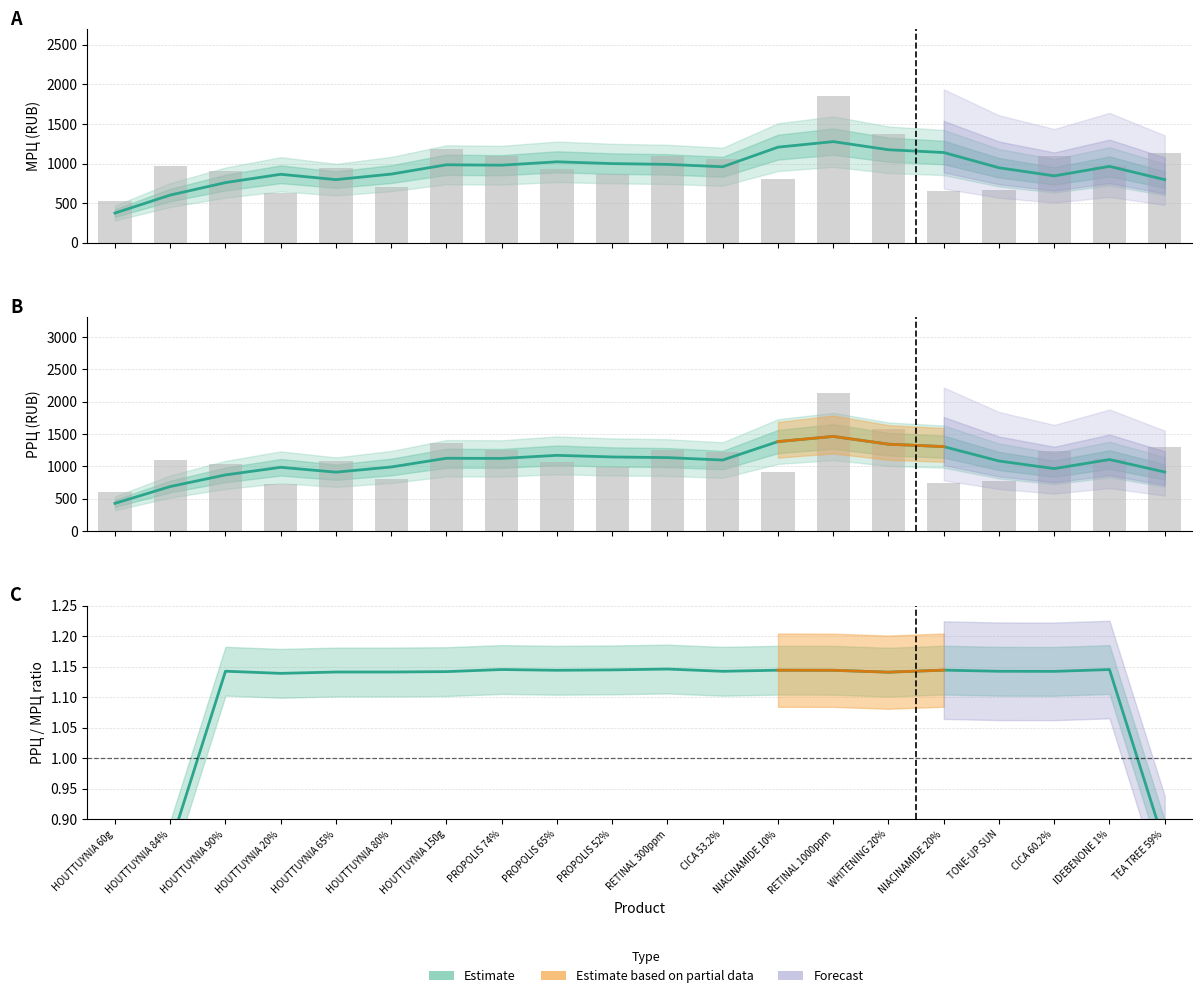

How many data points does each series have?

20